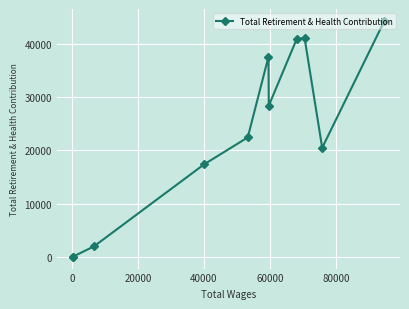

What is the greatest value displayed?

44336